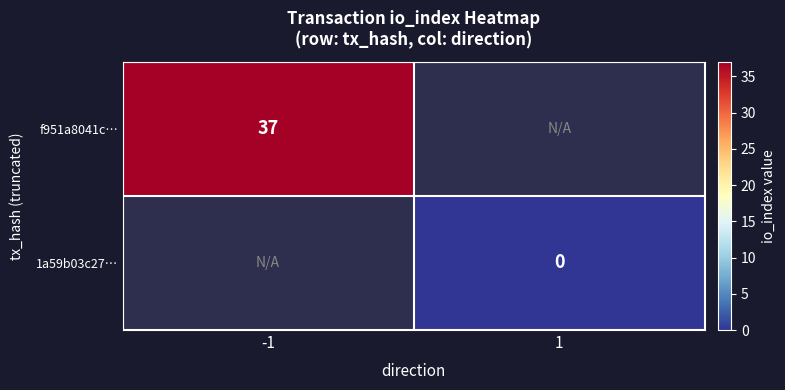

Which has a higher value, 1 or -1?

-1